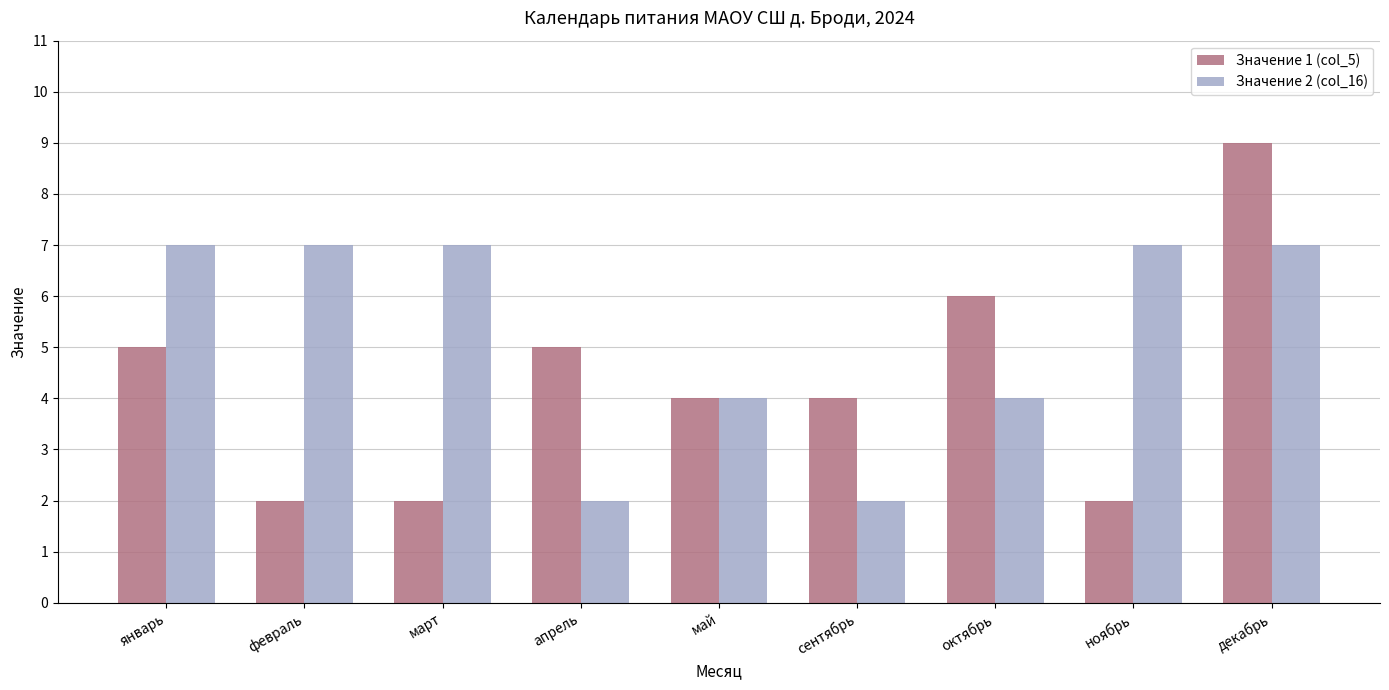

What is the approximate value of Значение 1 (col_5) at октябрь?

6